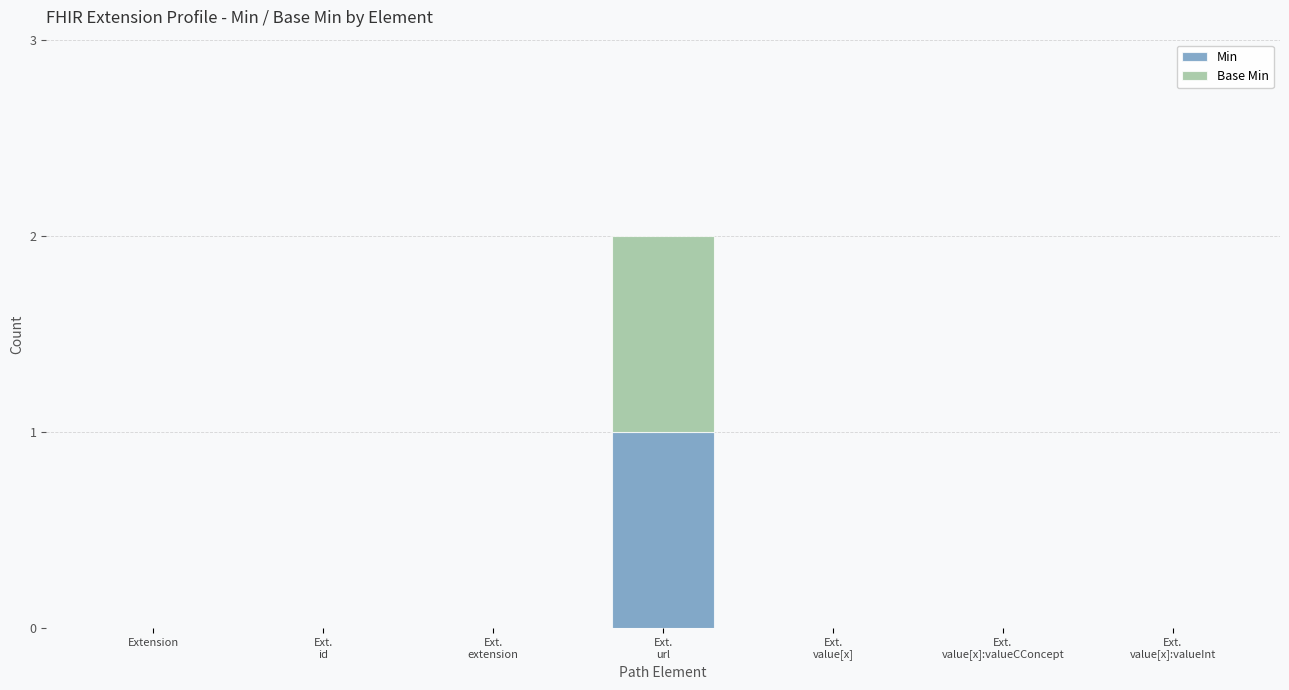

Is it true that Min equals -1 at Extension?

False